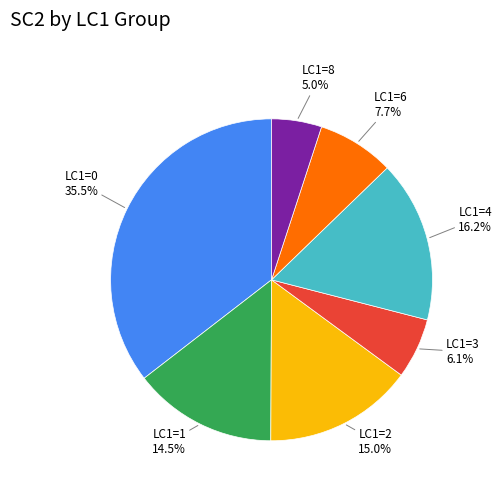

To the nearest percent, what is the average slice percentage?

14%